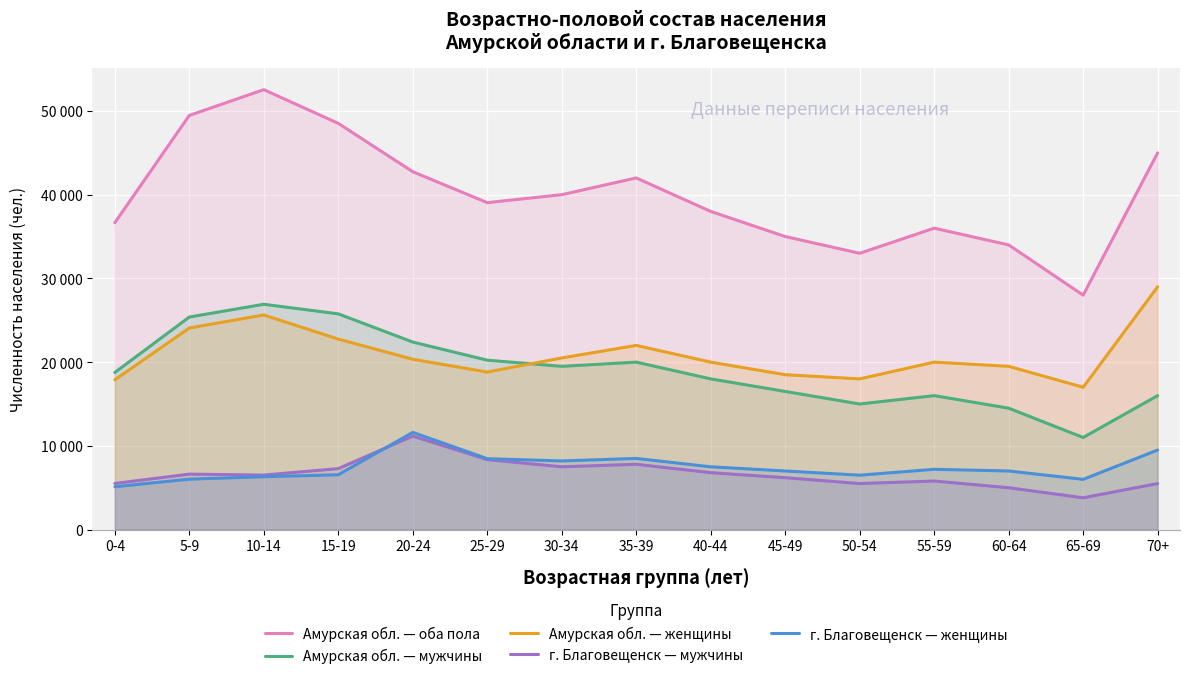

The г. Благовещенск — мужчины series shows 2544 at 5-9. True or false?

False